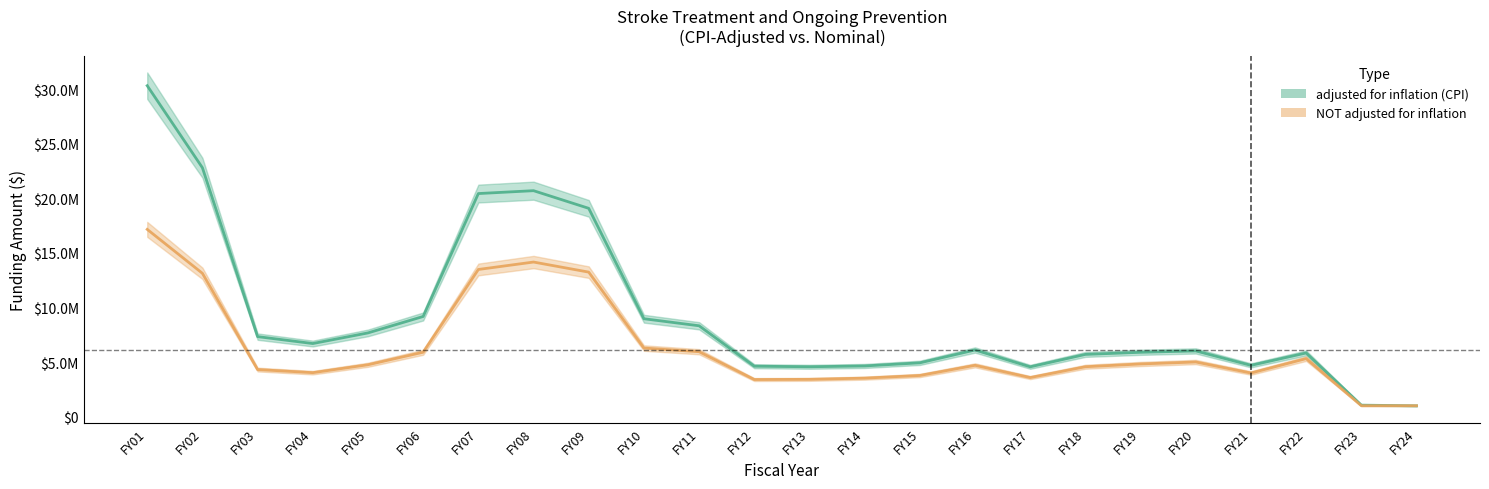

Where is the first local minimum for adjusted for inflation (CPI)?

FY04